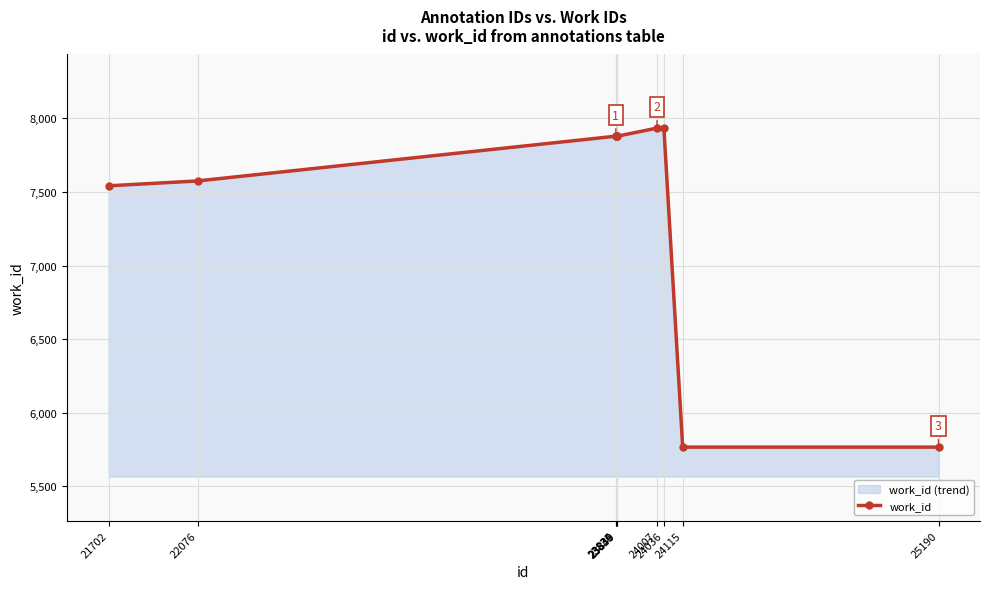

What is the maximum value shown in the chart?

7934